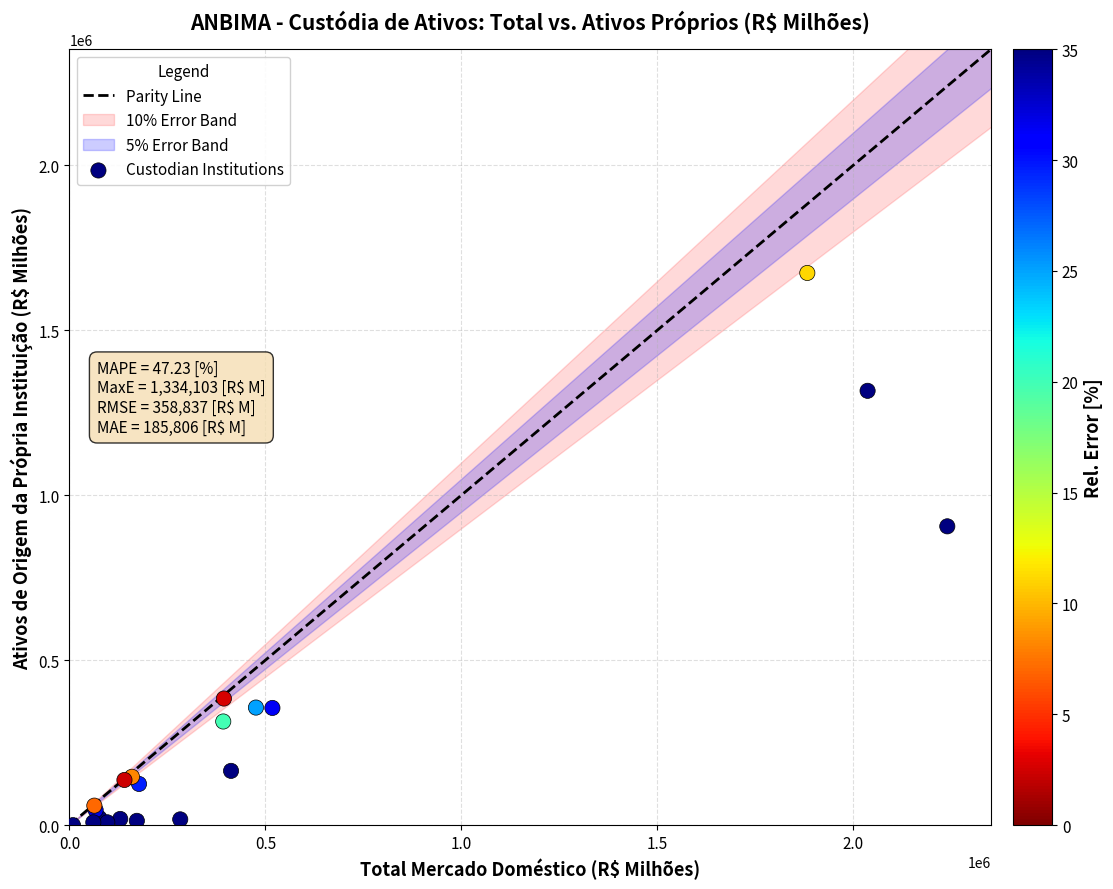

What Y value in the scatter plot is closest to 836734?

905610.4